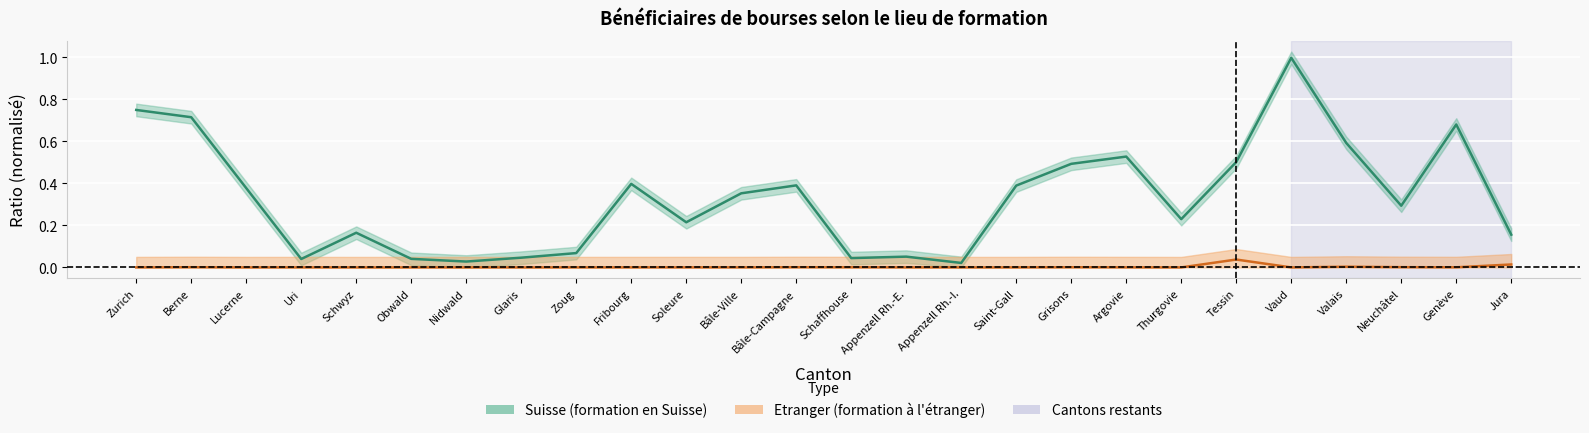

What is the value of the 13th point from the left?

0.4